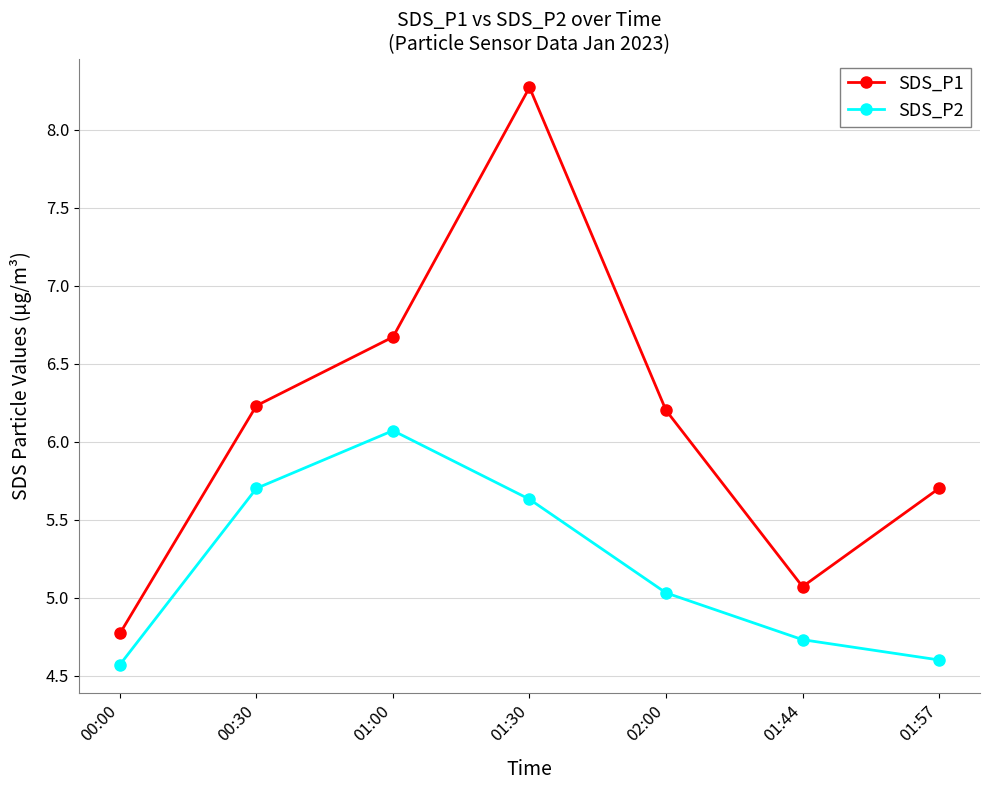

True or false: SDS_P1 and SDS_P2 intersect in this chart.

False